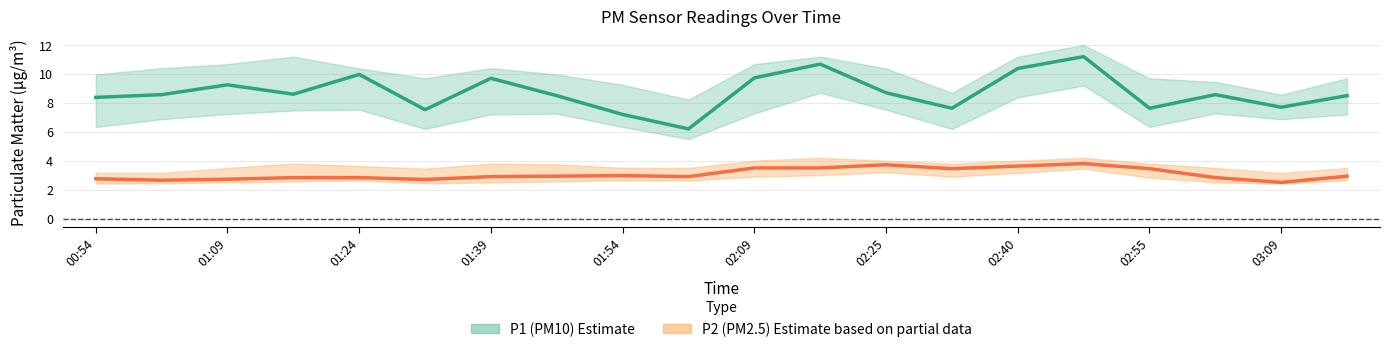

What is the spread (max minus min) of values at 00:54?

5.6